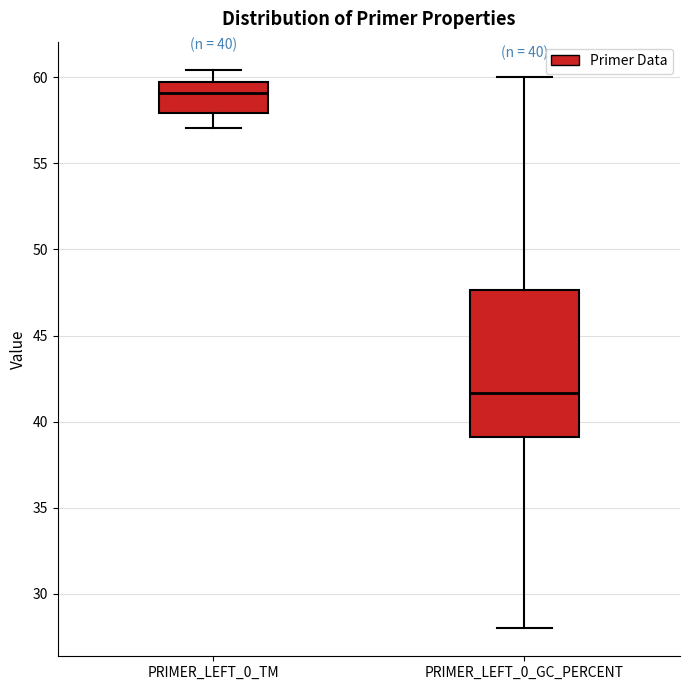

Comparing the boxes themselves (not the whiskers), which one is the tallest?

PRIMER_LEFT_0_GC_PERCENT